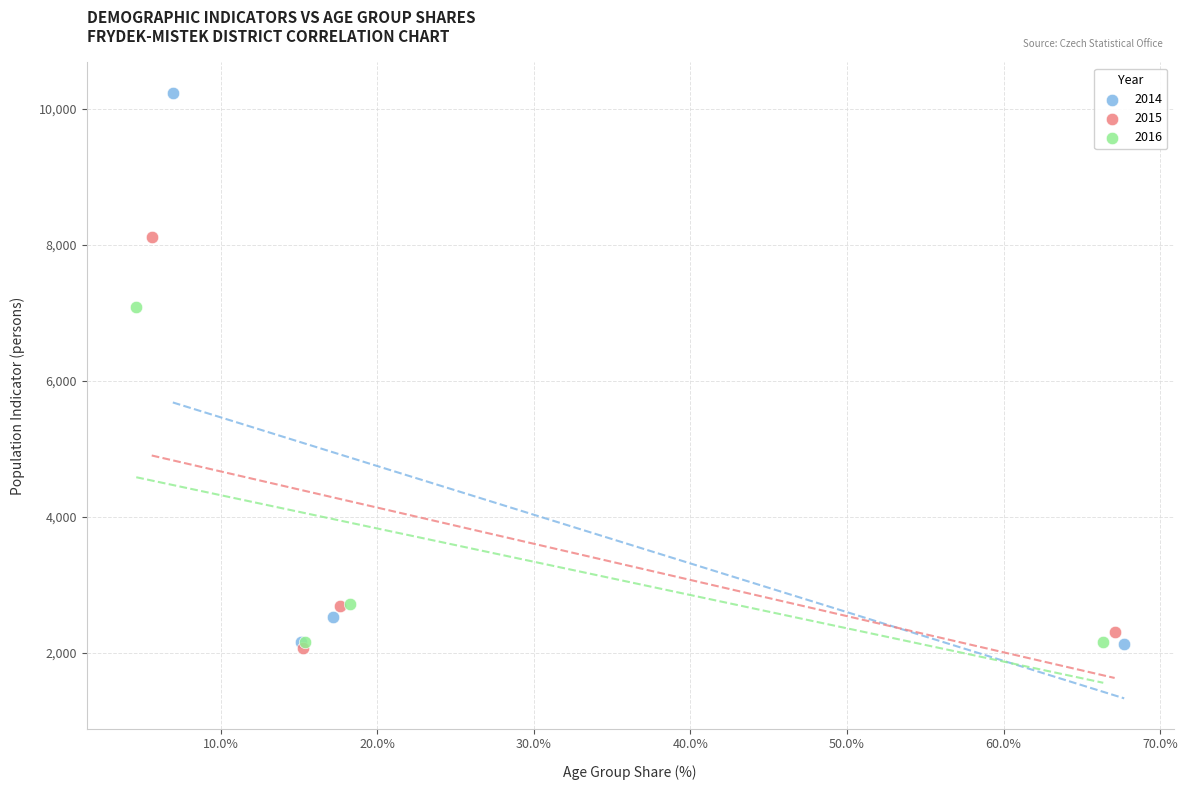

Which series contains the highest Y value?

2014